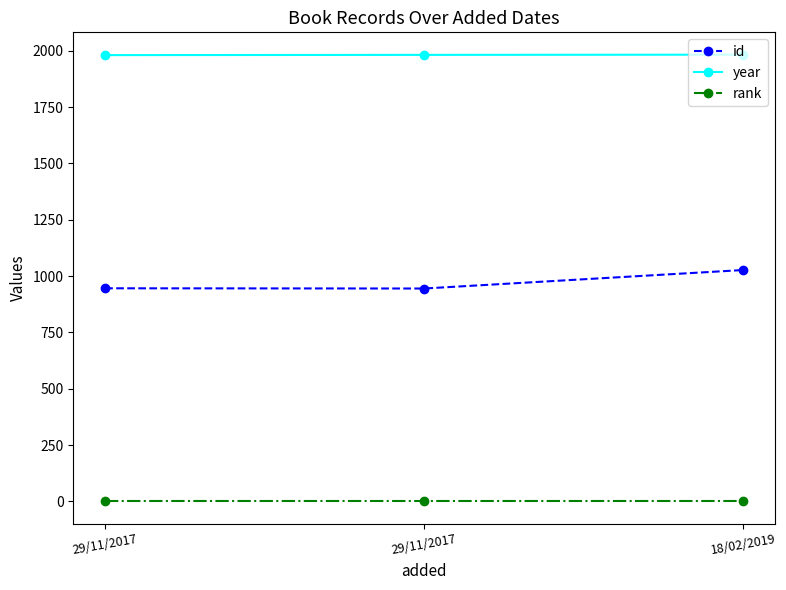

What is the sum of the year values at 18/02/2019 and 29/11/2017?

3964